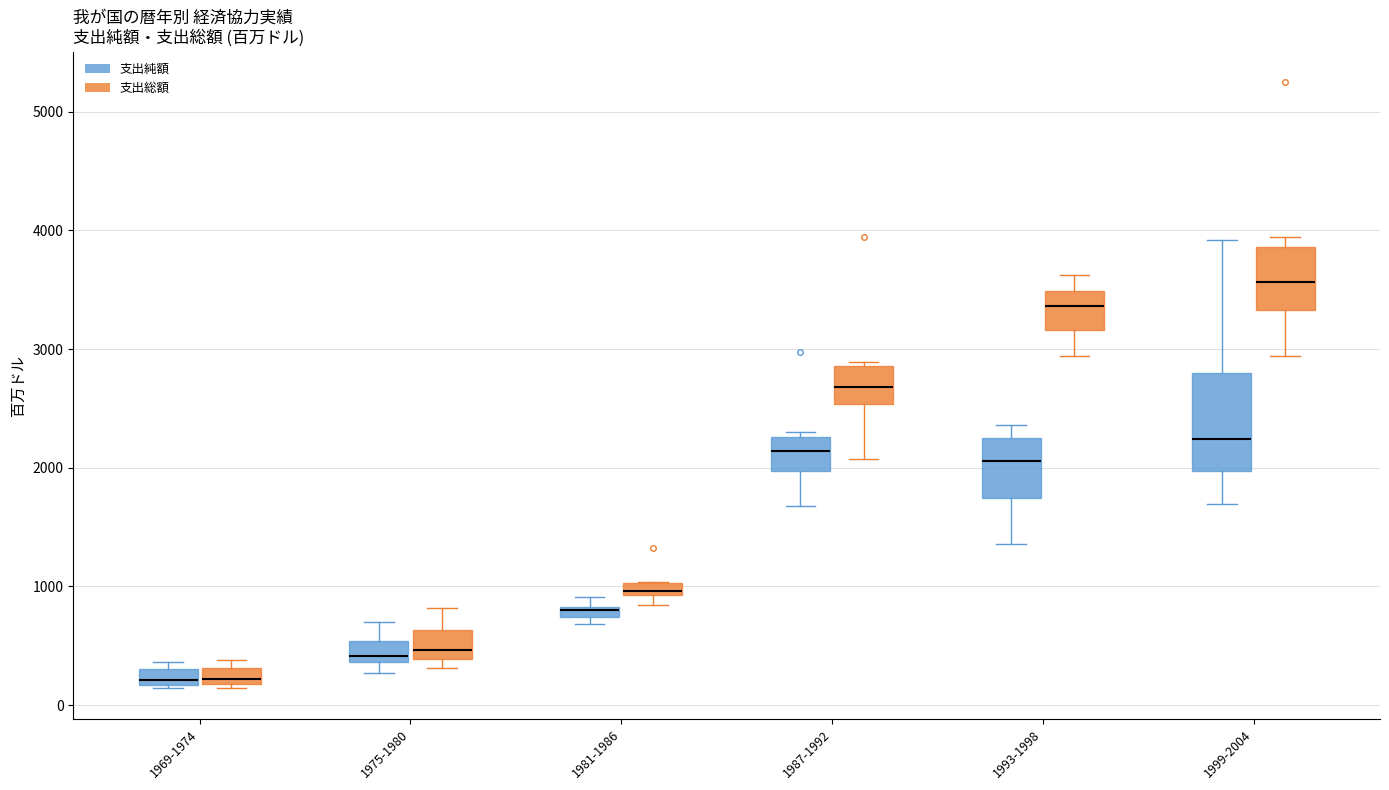

Comparing the boxes themselves (not the whiskers), which one is the tallest?

1999-2004 (支出純額)